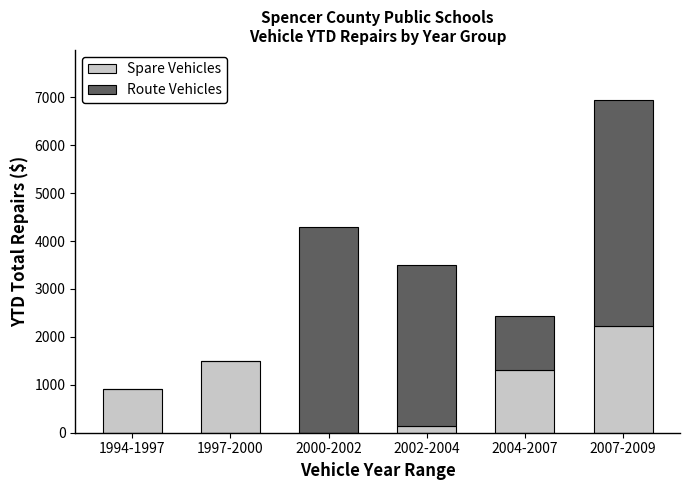

The Spare Vehicles series shows 1461.6 at 1994-1997. True or false?

False